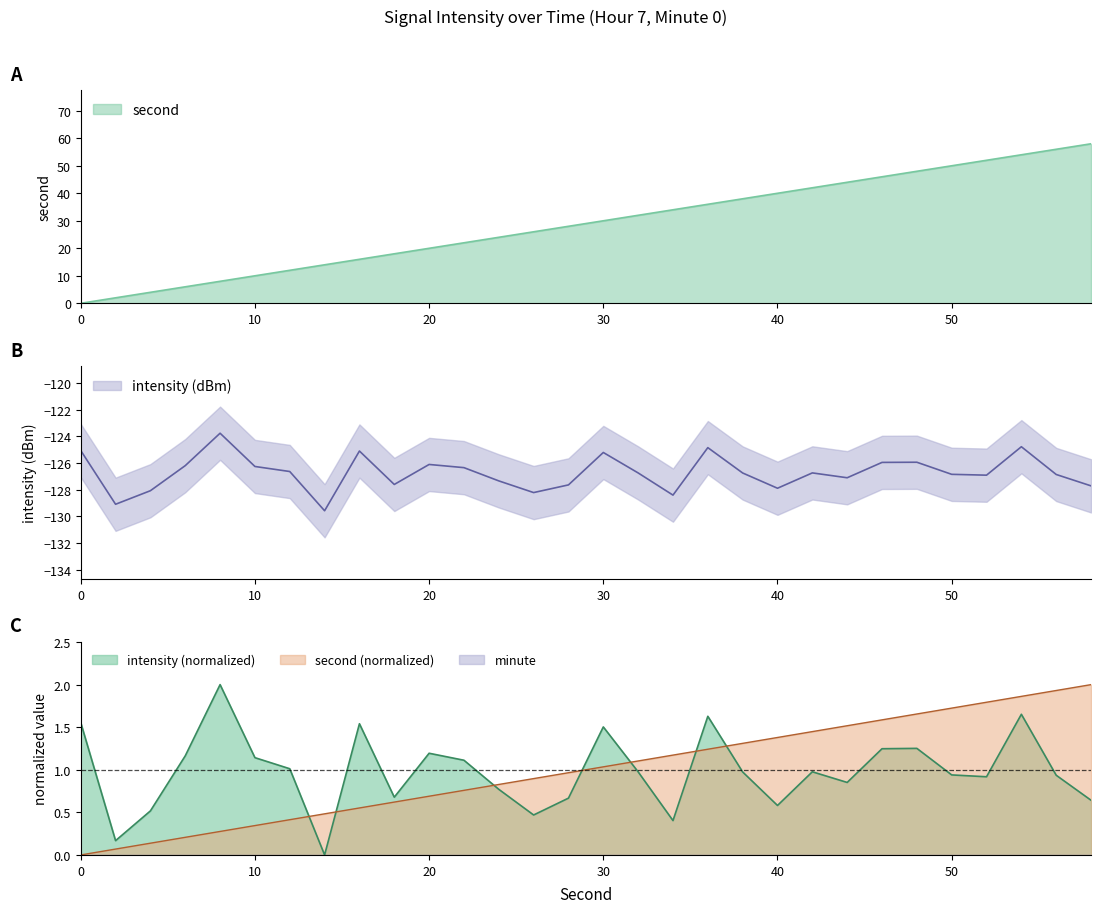

Reading left to right, list all the values displayed in this chart.

second: 0=0.0	2=2.0	4=4.0	6=6.0	8=8.0	10=10.0	12=12.0	14=14.0	16=16.0	18=18.0	20=20.0	22=22.0	24=24.0	26=26.0	28=28.0	30=30.0	32=32.0	34=34.0	36=36.0	38=38.0	40=40.0	42=42.0	44=44.0	46=46.0	48=48.0	50=50.0	52=52.0	54=54.0	56=56.0	58=58.0
intensity: 0=-125.1	2=-129.1	4=-128.1	6=-126.2	8=-123.8	10=-126.3	12=-126.6	14=-129.6	16=-125.1	18=-127.6	20=-126.1	22=-126.3	24=-127.3	26=-128.2	28=-127.6	30=-125.2	32=-126.7	34=-128.4	36=-124.8	38=-126.7	40=-127.9	42=-126.7	44=-127.1	46=-125.9	48=-125.9	50=-126.8	52=-126.9	54=-124.8	56=-126.9	58=-127.7